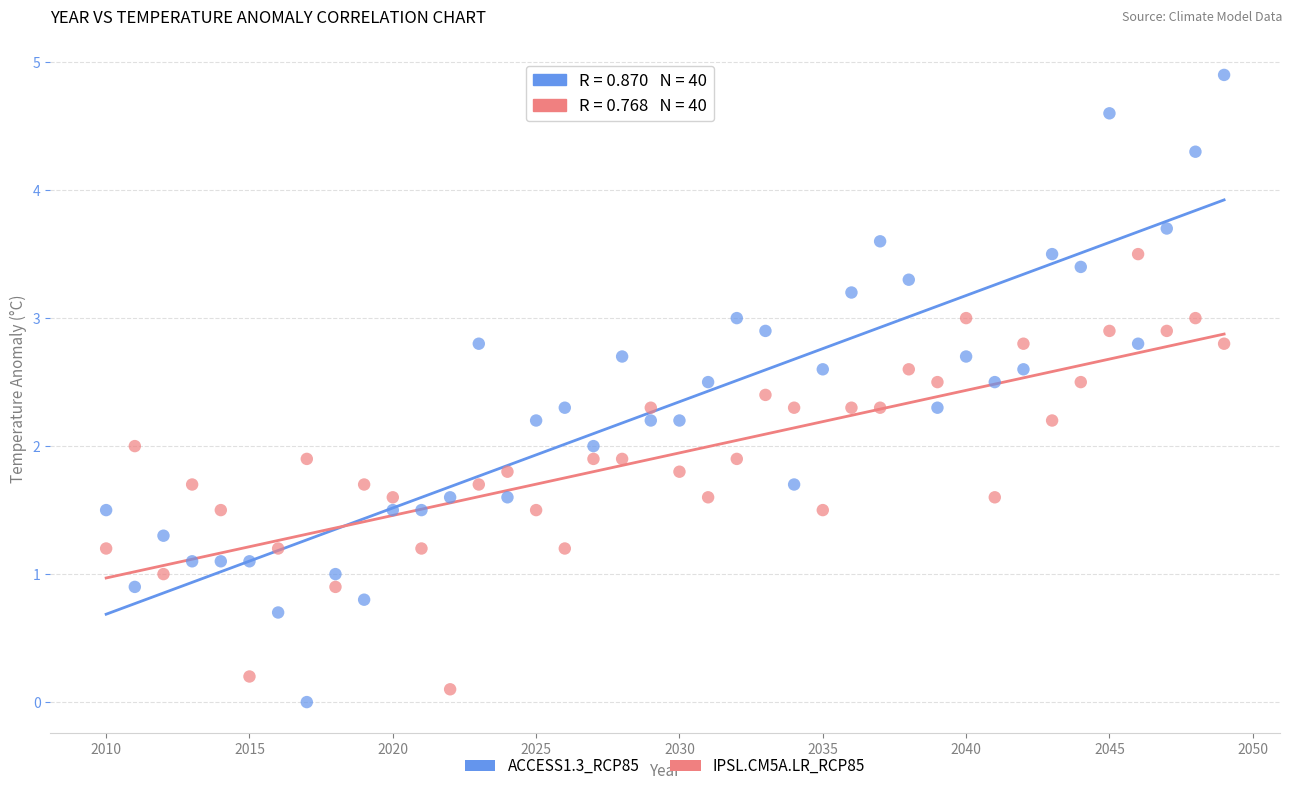

Which series contains the lowest Y value?

ACCESS1.3_RCP85